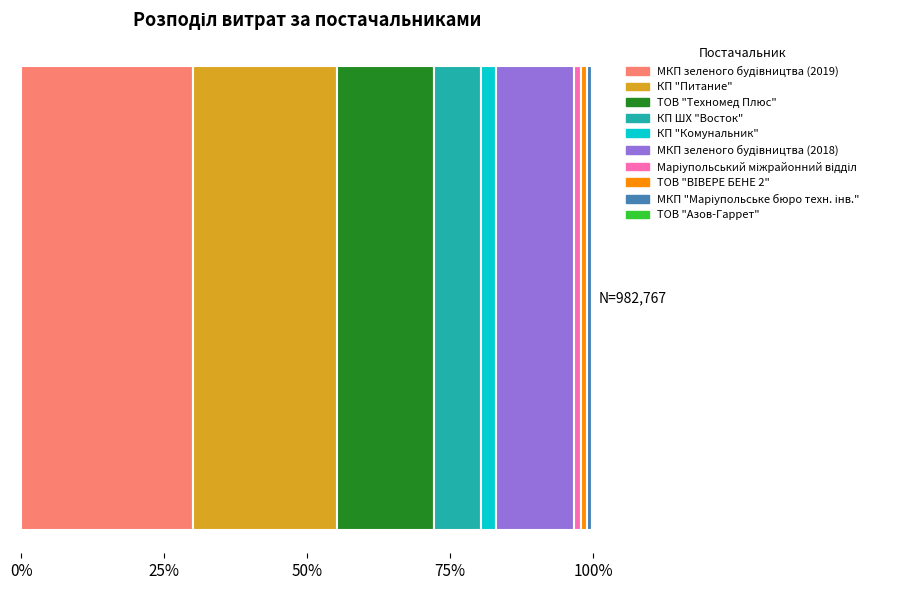

The value at 4 is 25165.1. True or false?

True